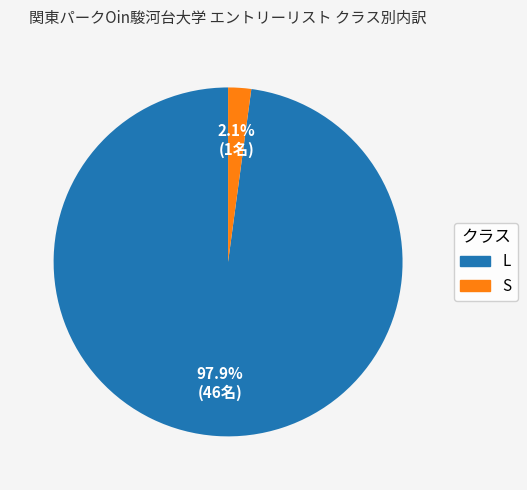

Is there any slice that represents more than half of the pie?

Yes